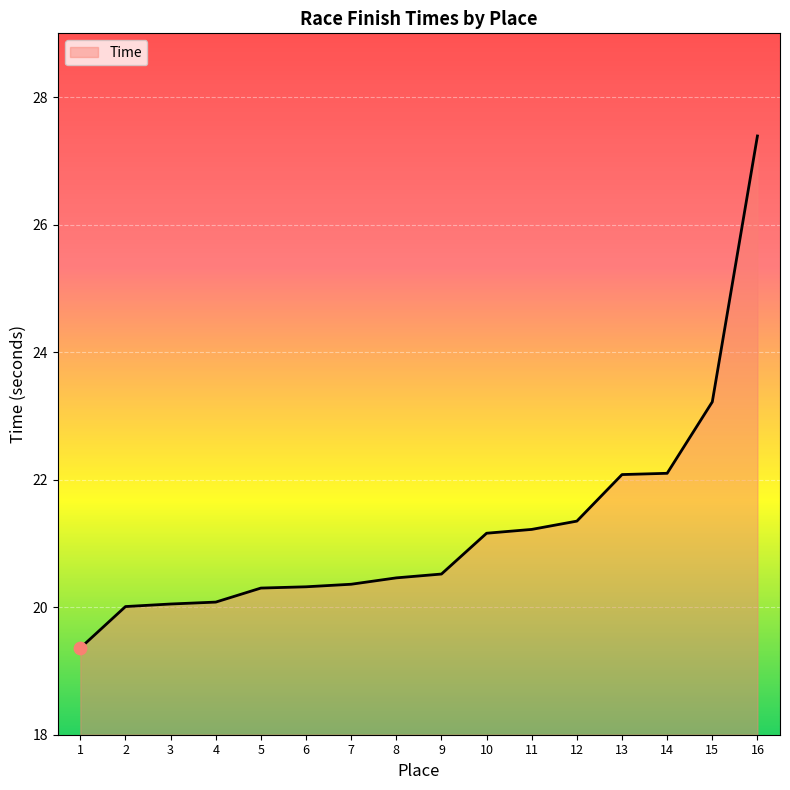

Between 2 and 15, which is larger?

15